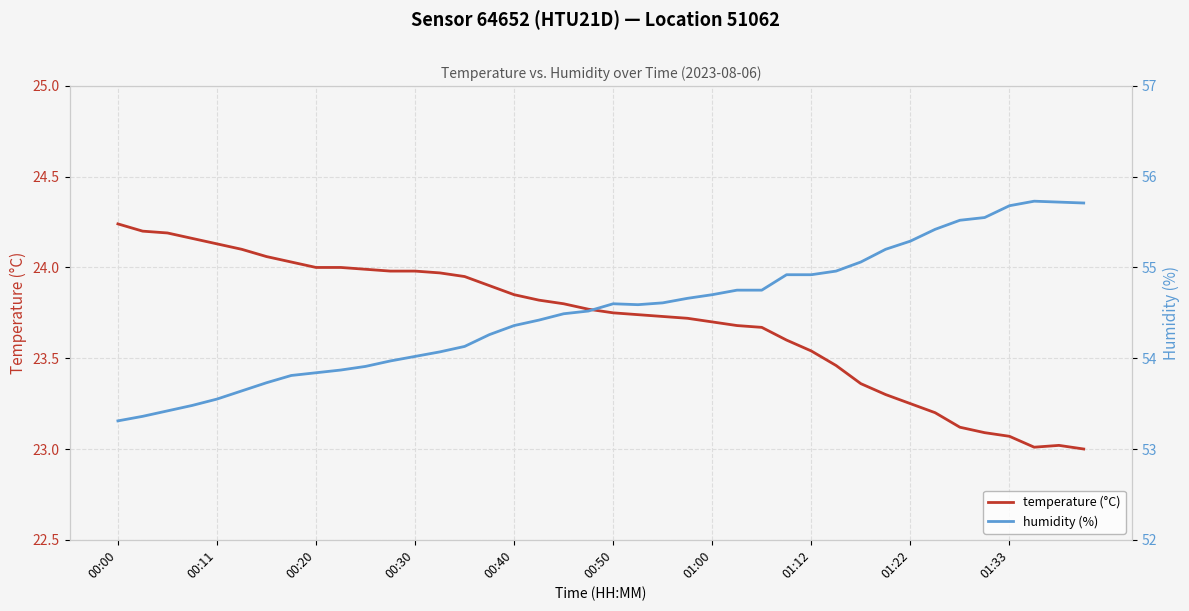

True or false: temperature (°C) has more than 0 points higher than both neighbors.

True